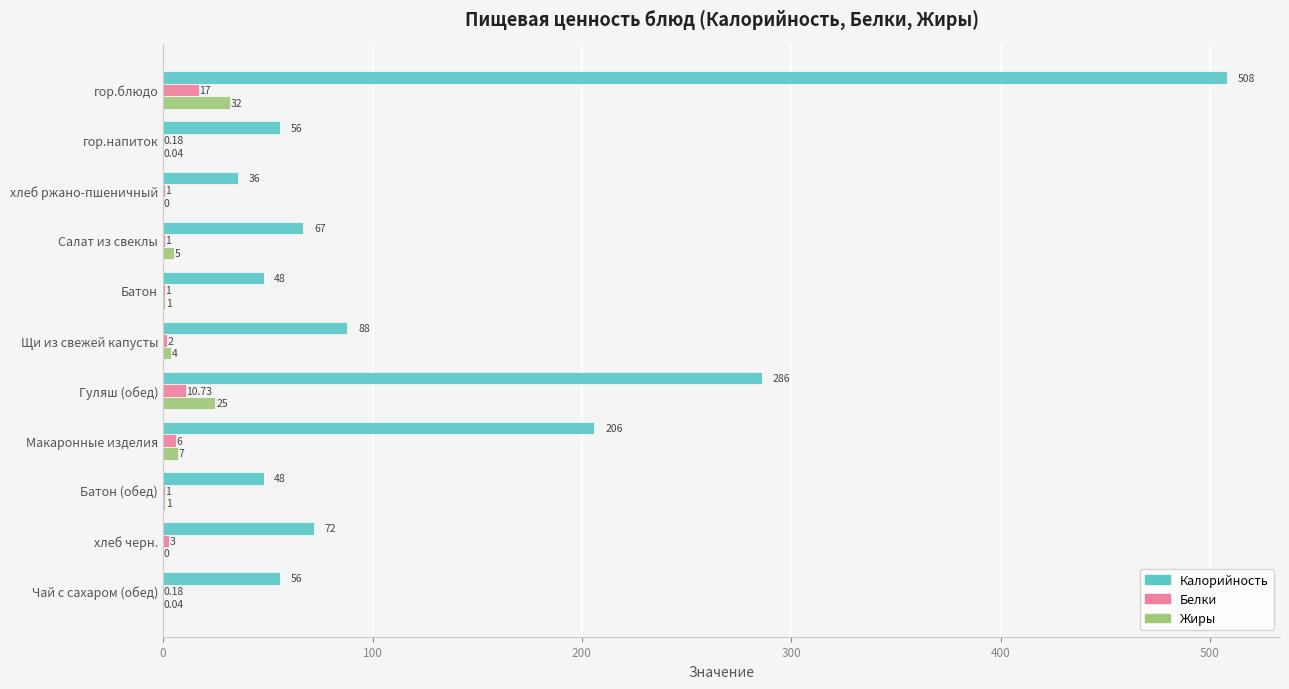

Which label corresponds to the largest value in the chart?

гор.блюдо